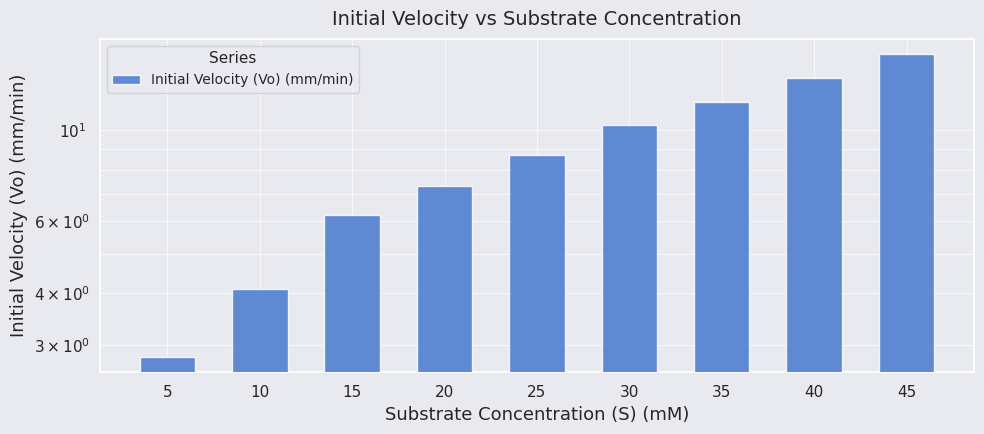

Approximately how many times larger is the value at 20 compared to 10?

1.8